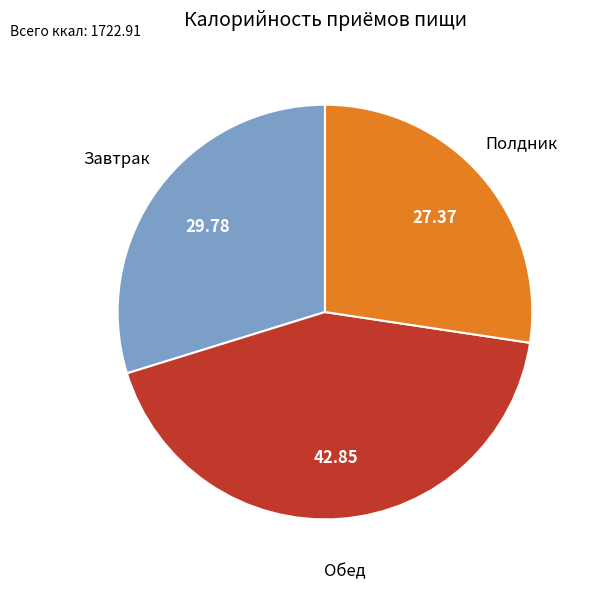

Does any single category account for the majority?

No